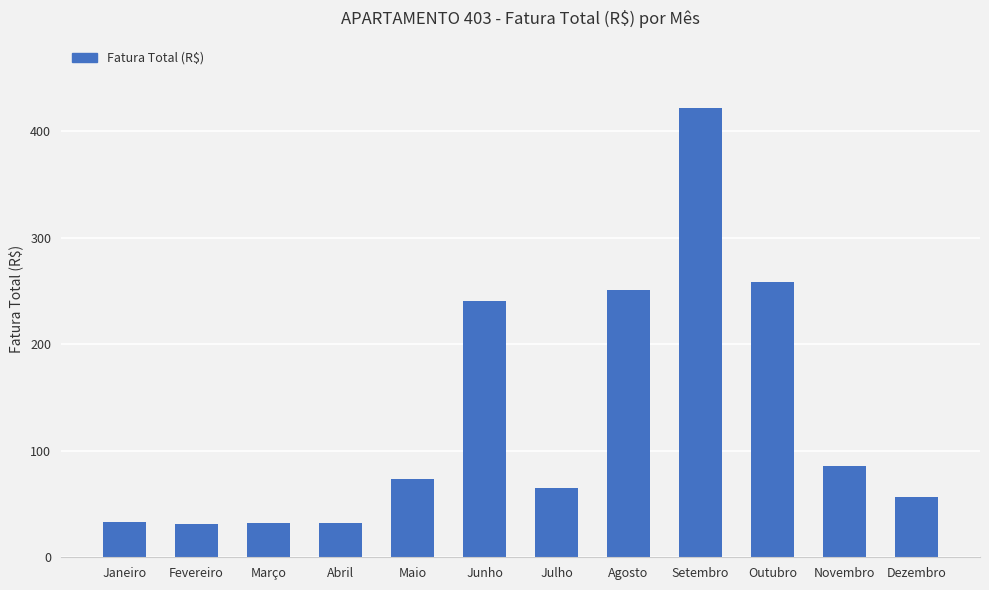

What is the label of the 8th bar from the right?

Maio